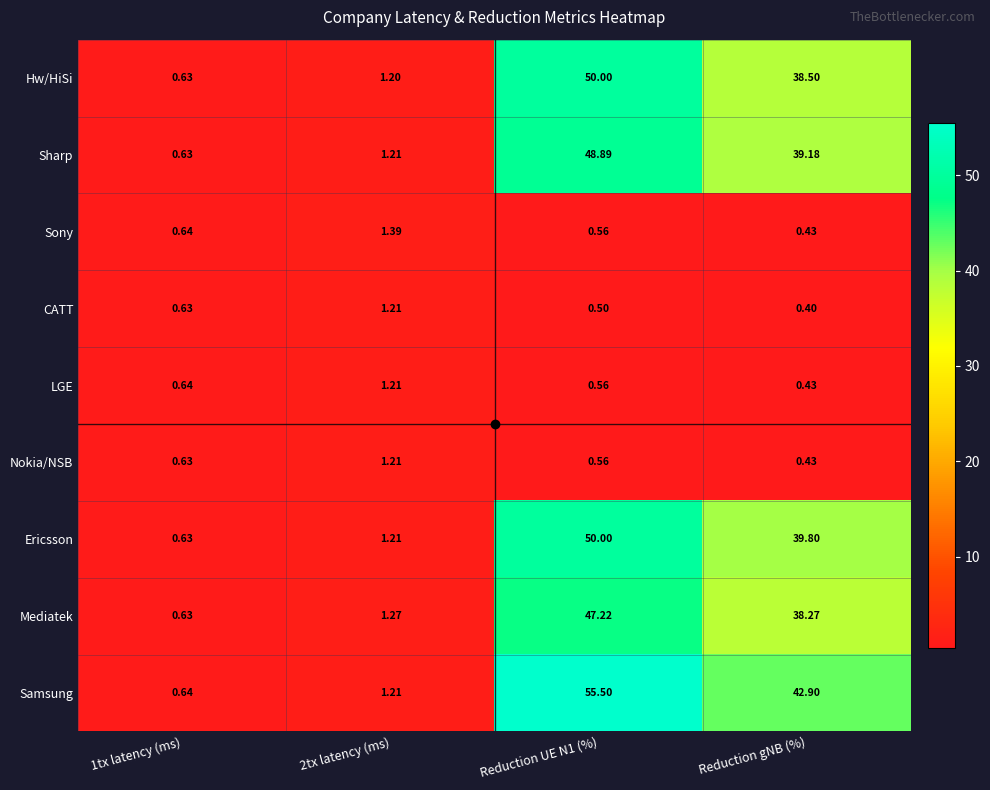

At which label is CATT closest to 0?

Reduction gNB (%)